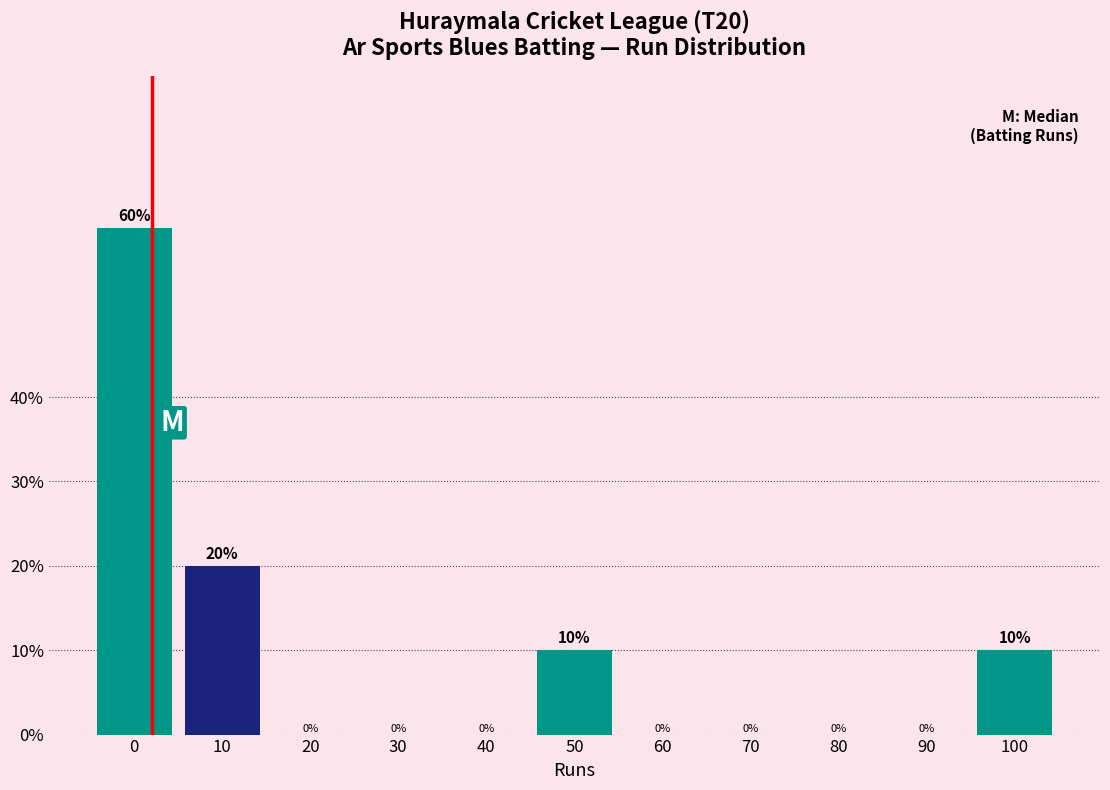

Reading left to right, what are all the values shown in this chart?

0=60	10=20	20=0	30=0	40=0	50=10	60=0	70=0	80=0	90=0	100=10